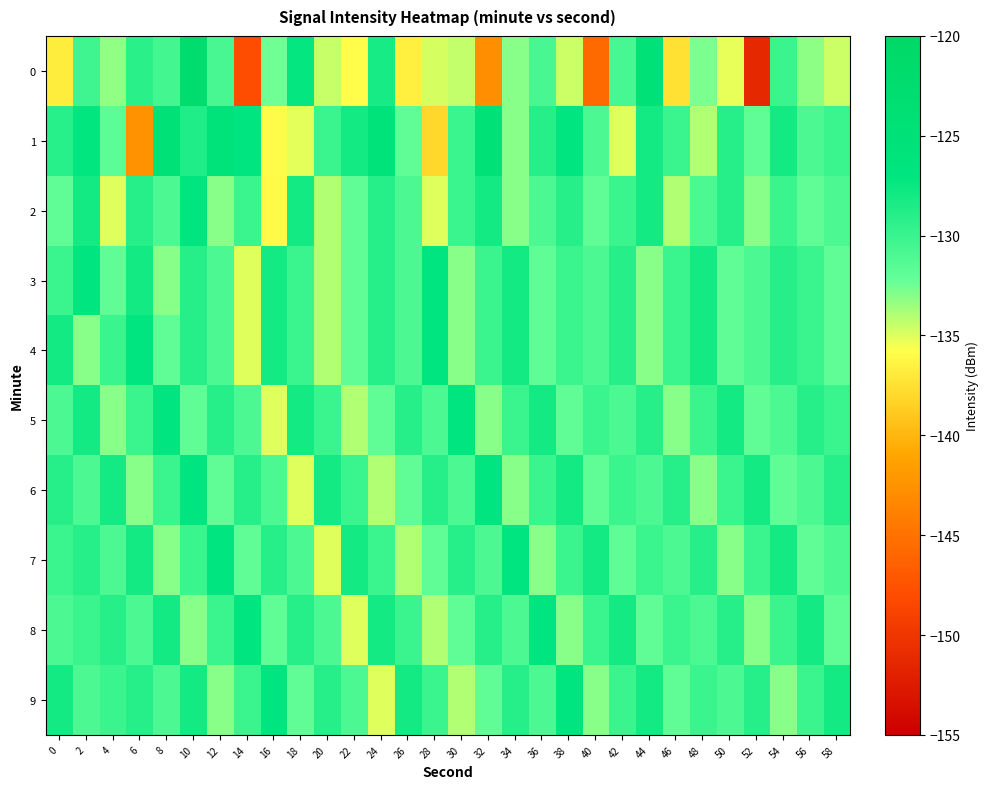

Between 20 and 22, which series saw the biggest shift?

7